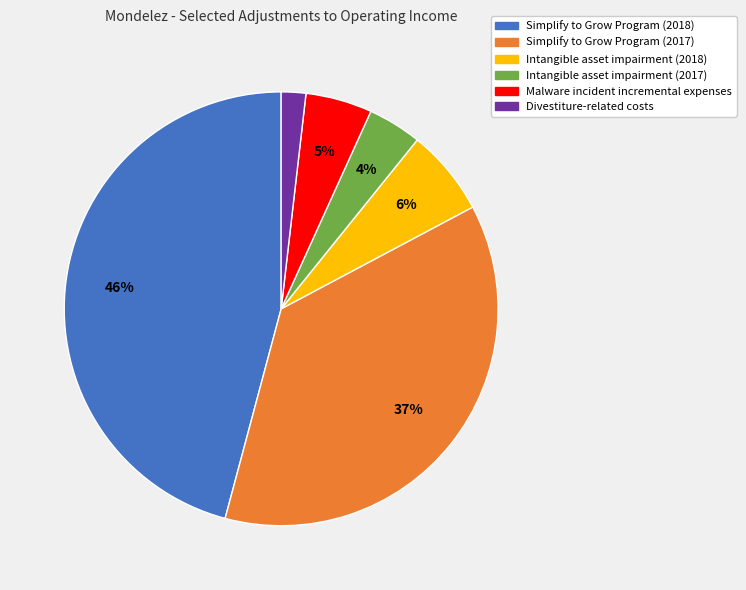

Approximately how many times larger is the value at Intangible asset impairment (2017) compared to Malware incident incremental expenses?

0.8